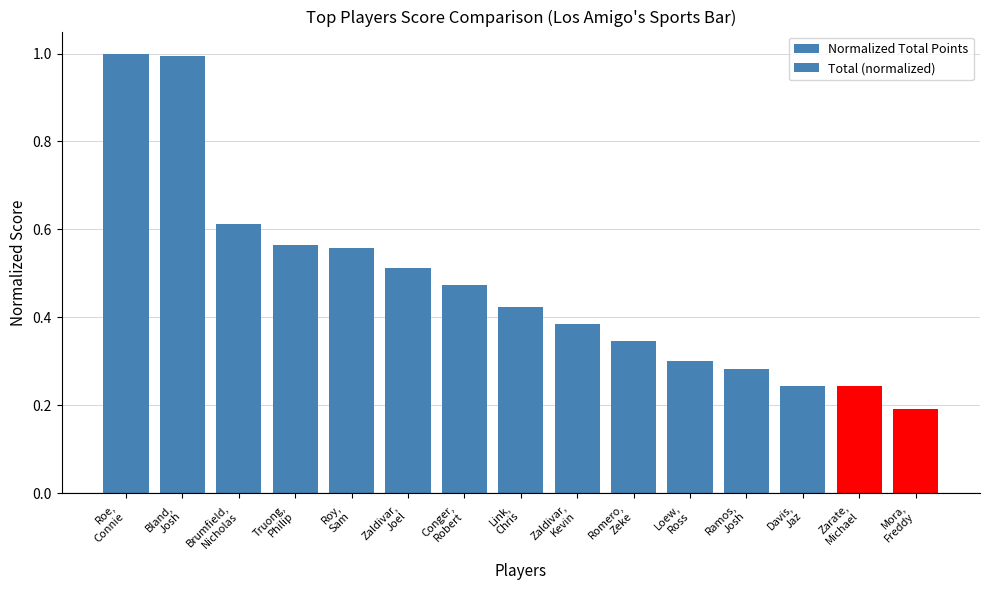

What is the total value across all series at Ramos,
Josh?

0.6